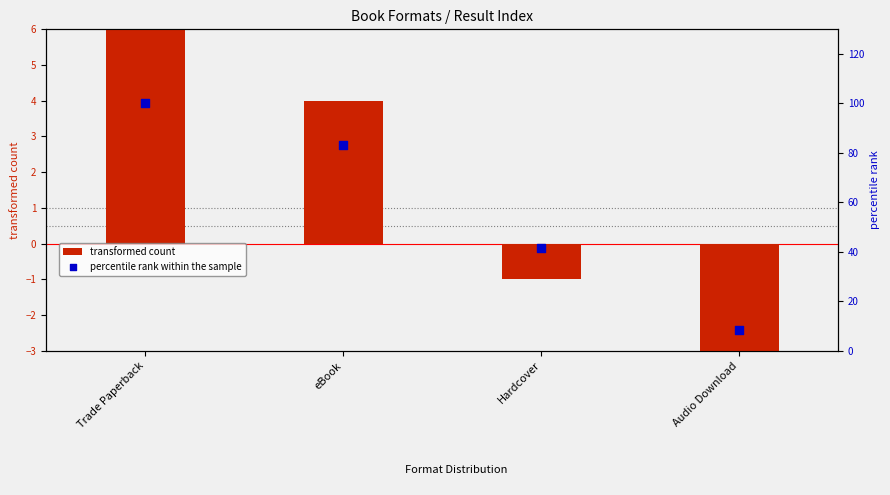

At how many categories does at least one series exceed 92?

1